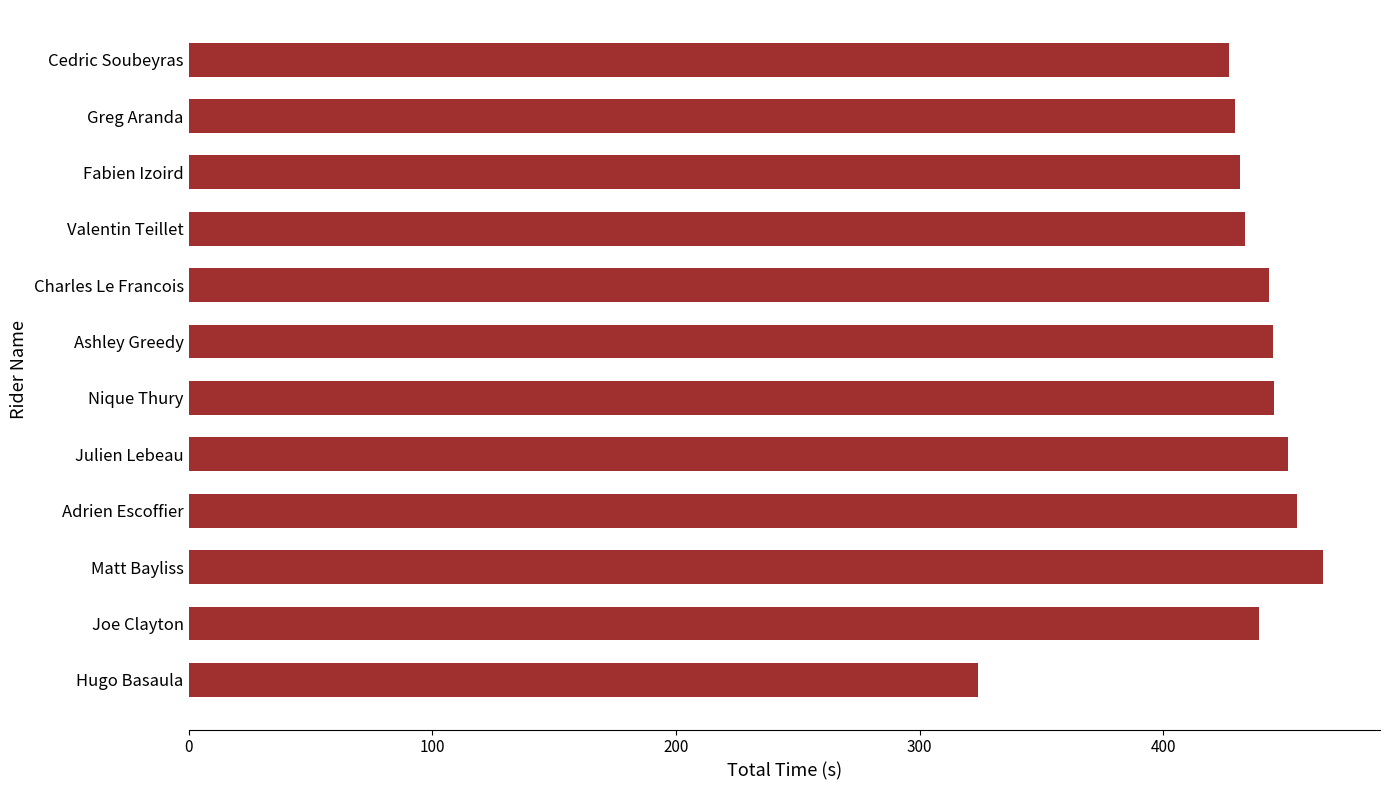

What is the difference between the maximum and minimum values?

141.6